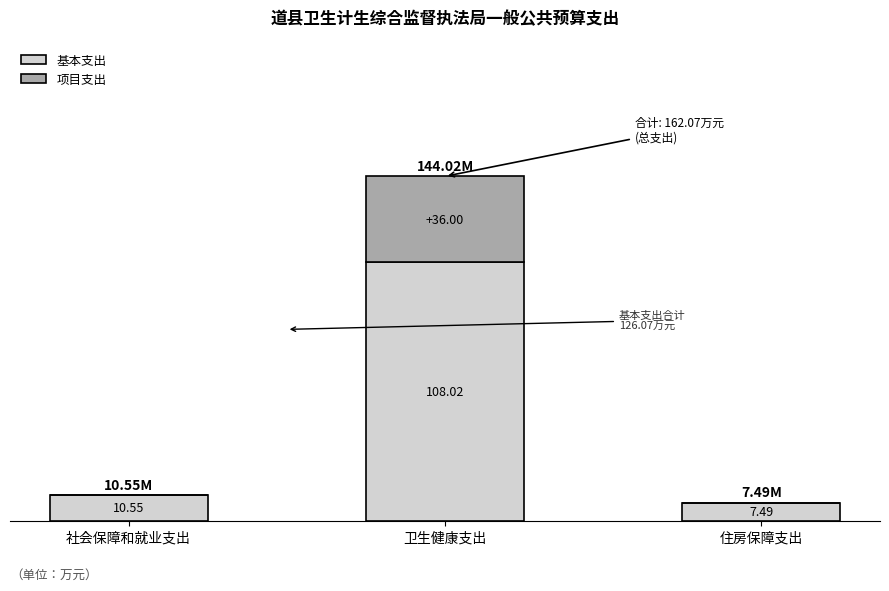

At which category is the sum across all series the highest?

卫生健康支出